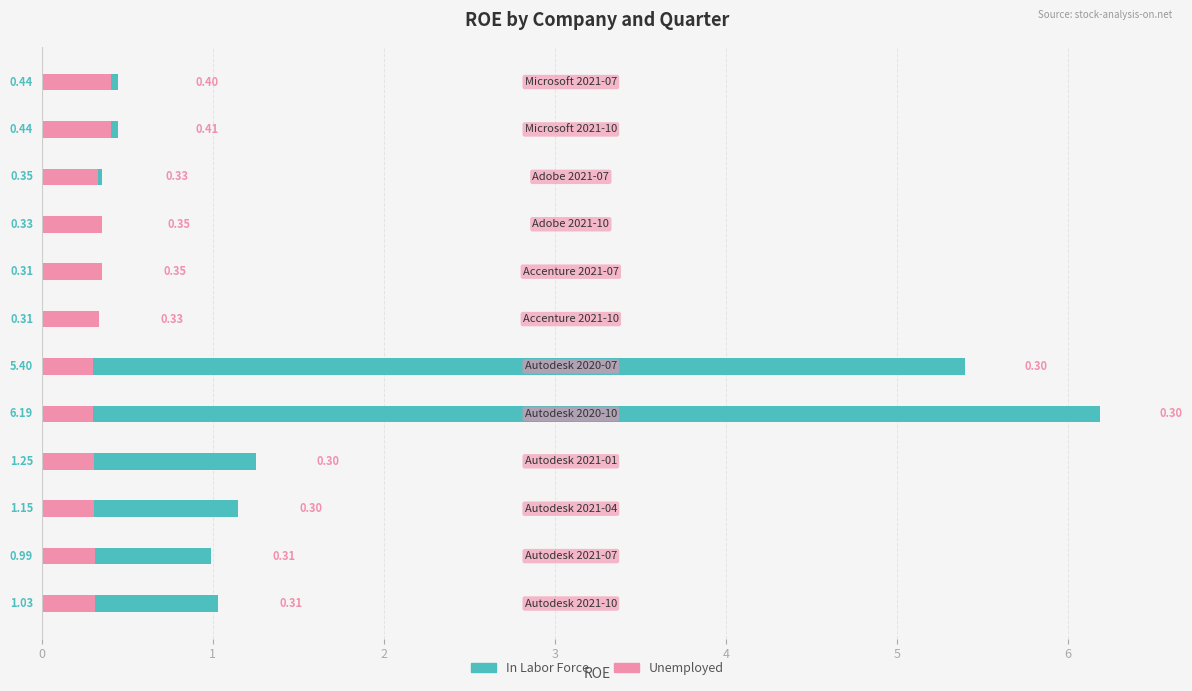

What is the value of the Unemployed bar at the 9th from the left?

0.4